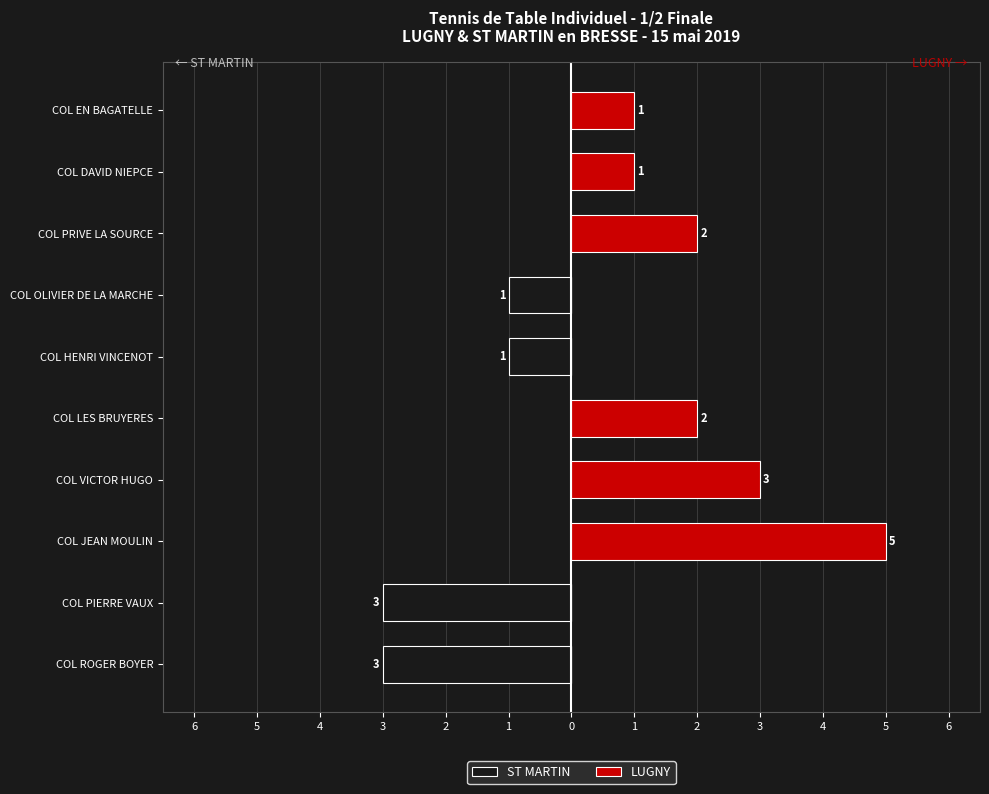

How many LUGNY values are between 0 and 2?

8